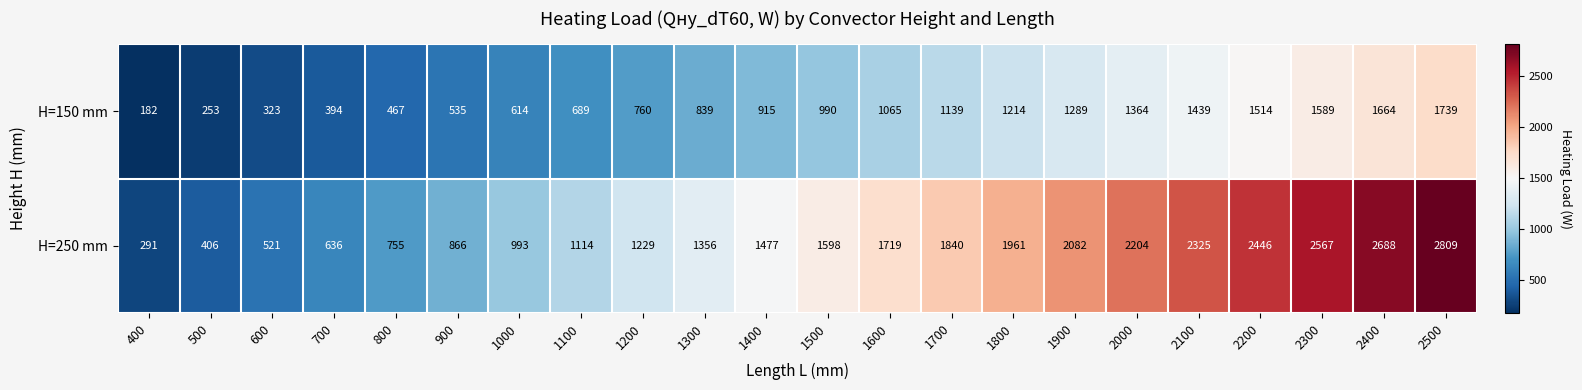

What is the difference between the H=250 mm values at 2100 and 700?

1689